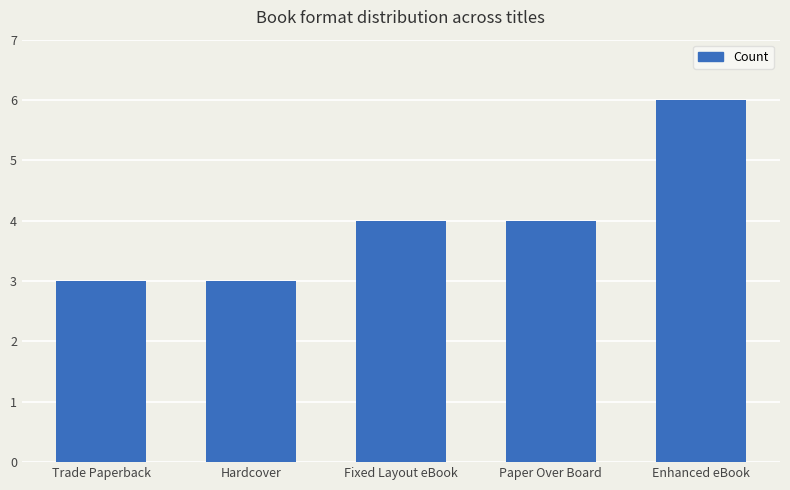

Reading left to right, extract all data points from this chart.

Trade Paperback=3	Hardcover=3	Fixed Layout eBook=4	Paper Over Board=4	Enhanced eBook=6